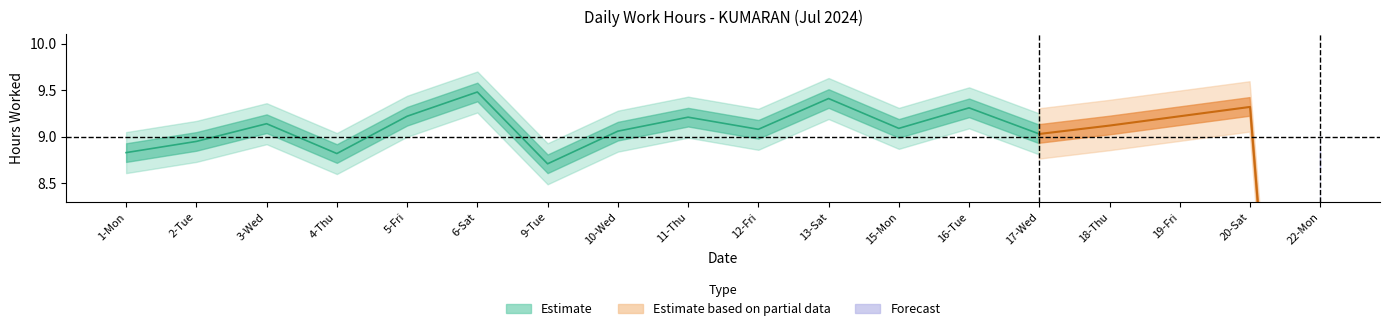

Reading left to right, extract all data points from this chart.

1-Mon=8.8	2-Tue=8.9	3-Wed=9.1	4-Thu=8.8	5-Fri=9.2	6-Sat=9.5	9-Tue=8.7	10-Wed=9.1	11-Thu=9.2	12-Fri=9.1	13-Sat=9.4	15-Mon=9.1	16-Tue=9.3	17-Wed=9.0	18-Thu=9.1	19-Fri=9.2	20-Sat=9.3	22-Mon=0.0